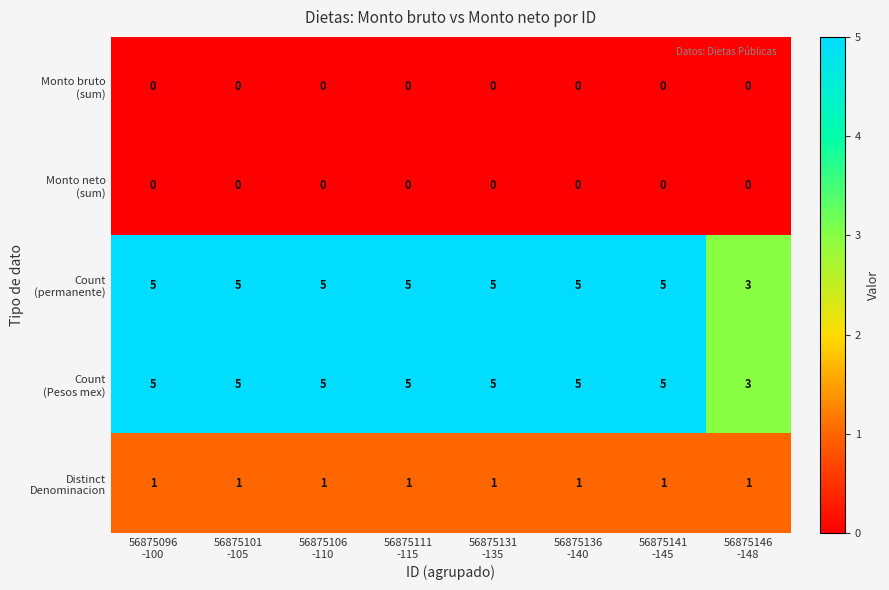

At how many categories does at least one series exceed 4?

7